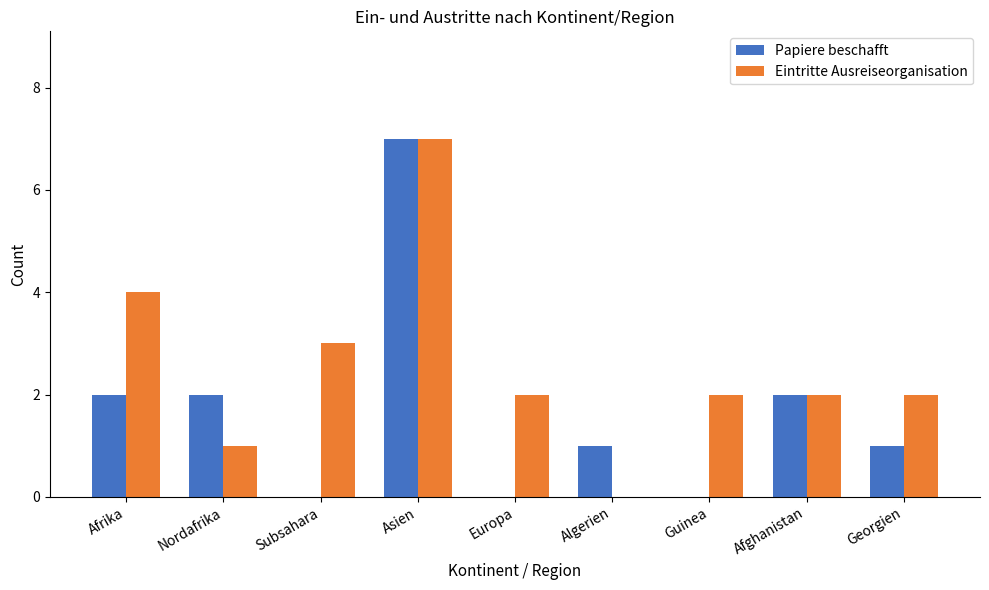

Are the bars grouped side by side (vs. stacked)?

Yes